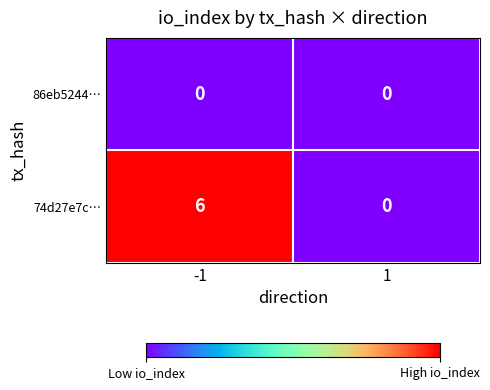

Rank the series by their average value, from lowest to highest.

86eb5244…, 74d27e7c…